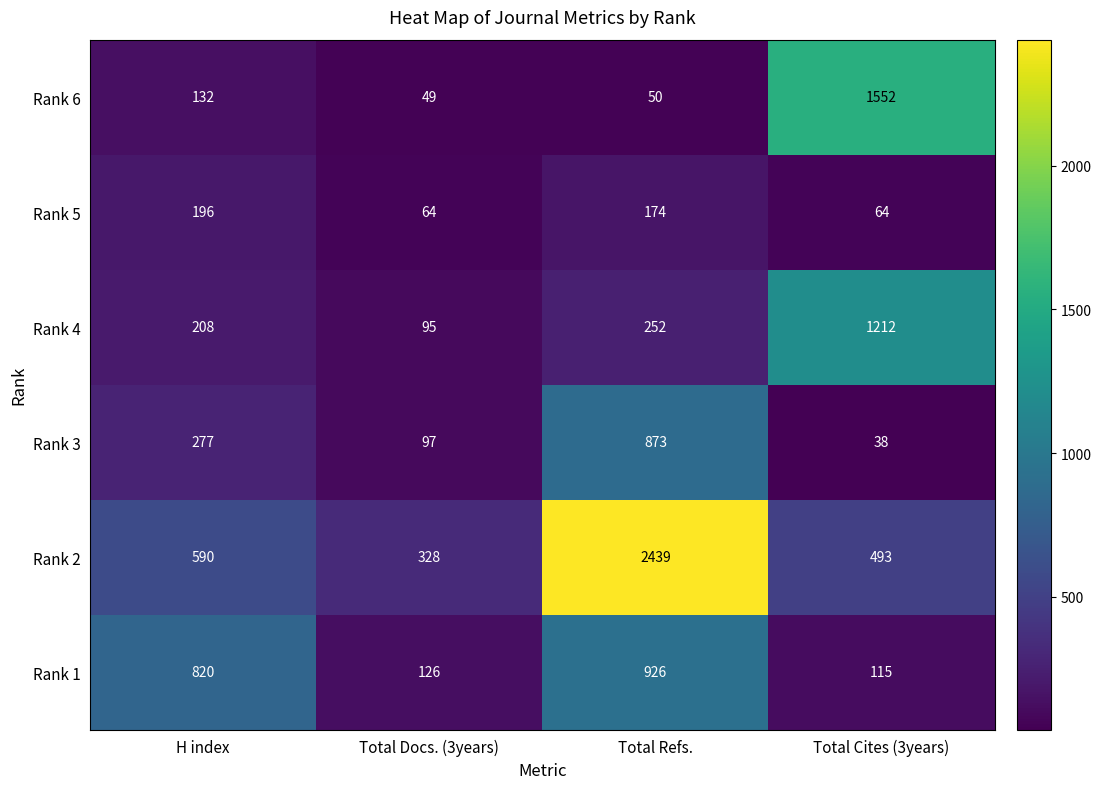

What is the difference between the highest and lowest values at Total Docs. (3years)?

279